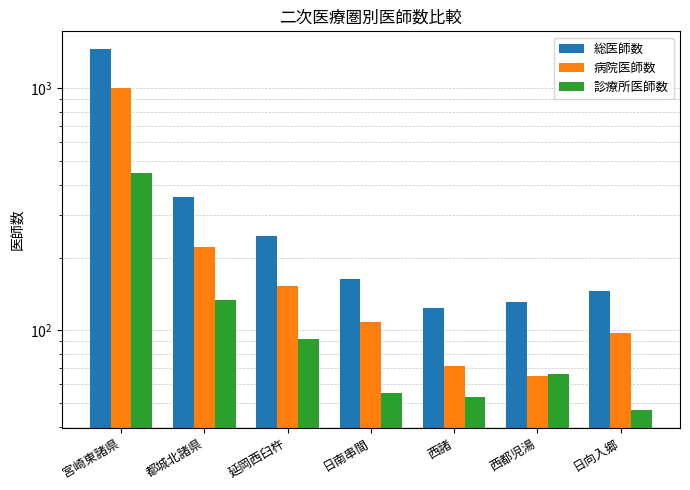

What is the minimum value for 総医師数?

124